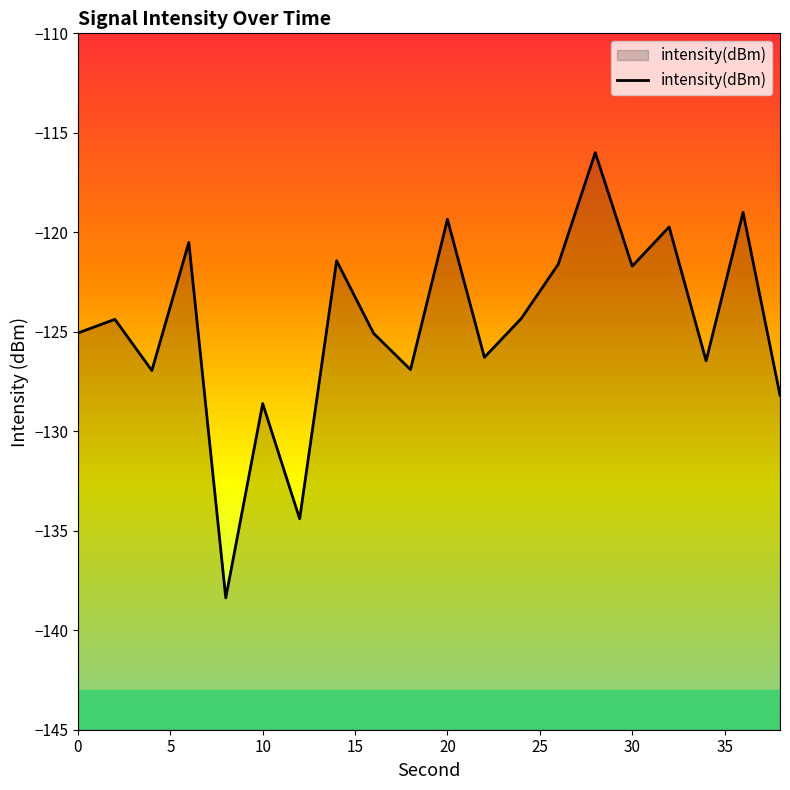

What is the maximum value shown in the chart?

-116.0